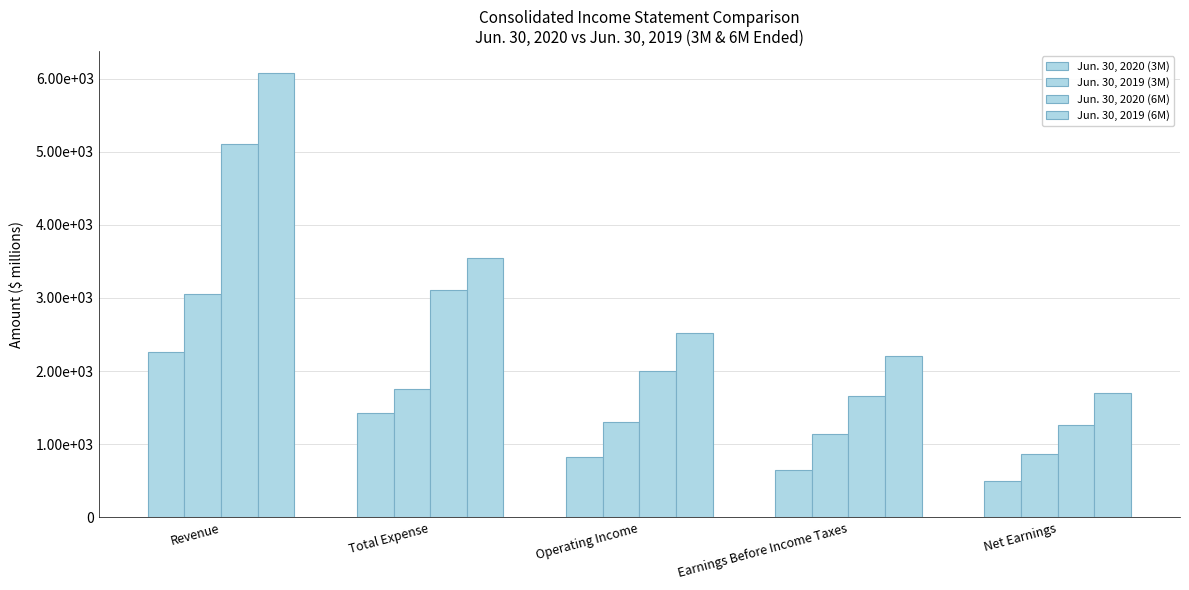

Are the bars grouped side by side (vs. stacked)?

Yes